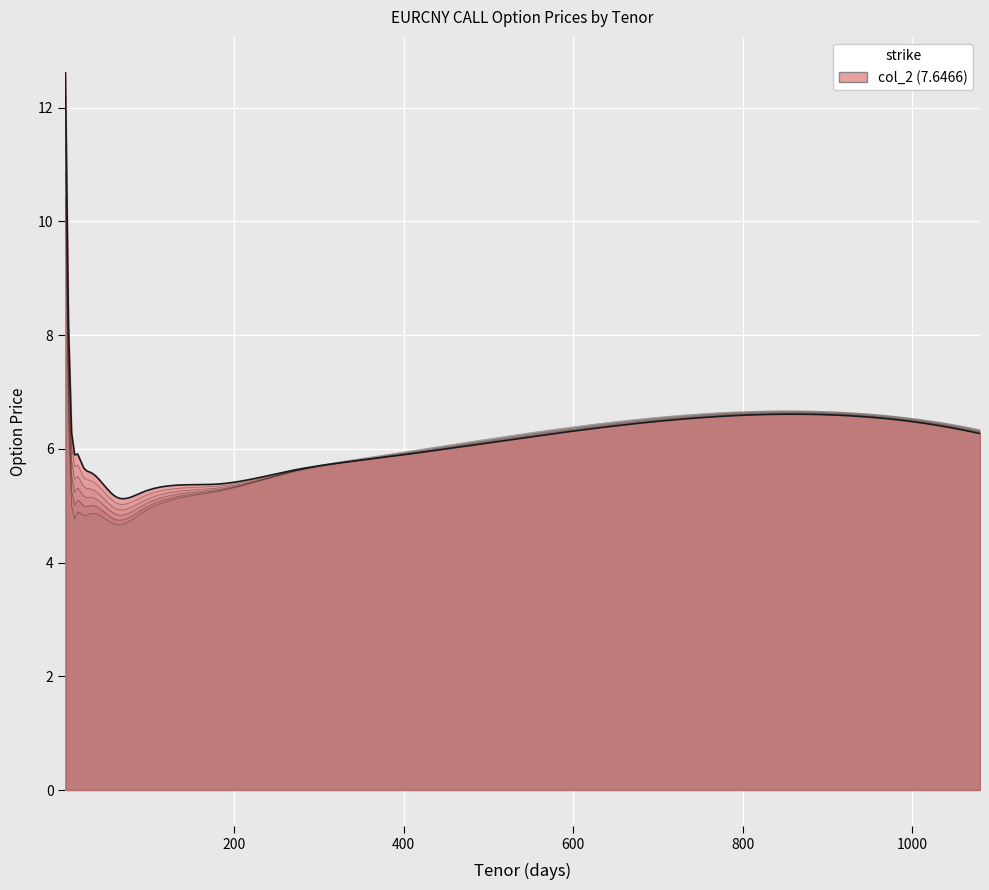

Which series has the largest total across all categories?

col_2